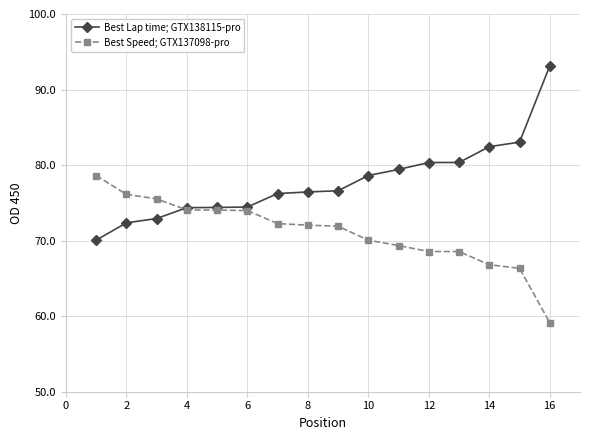

What is the maximum value for Best Speed; GTX137098-pro?

78.6